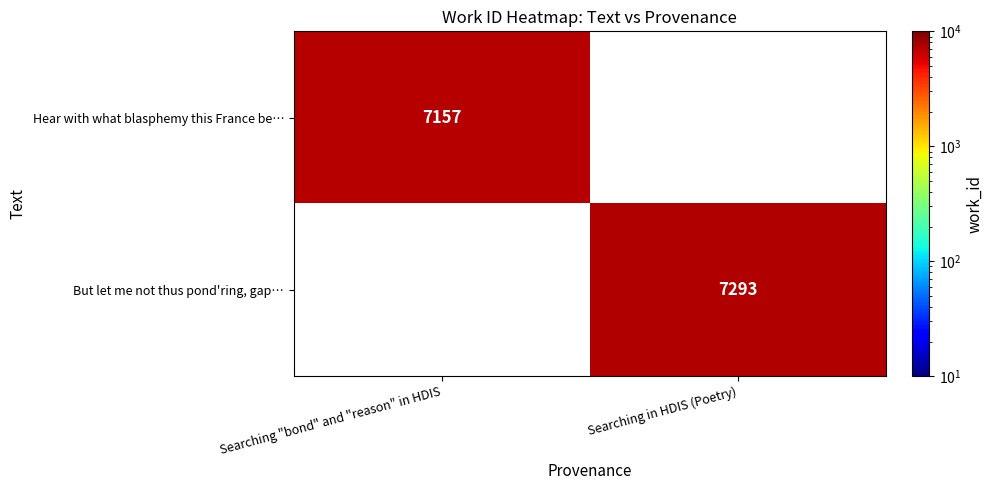

What is the total value across all series at Searching "bond" and "reason" in HDIS?

7157